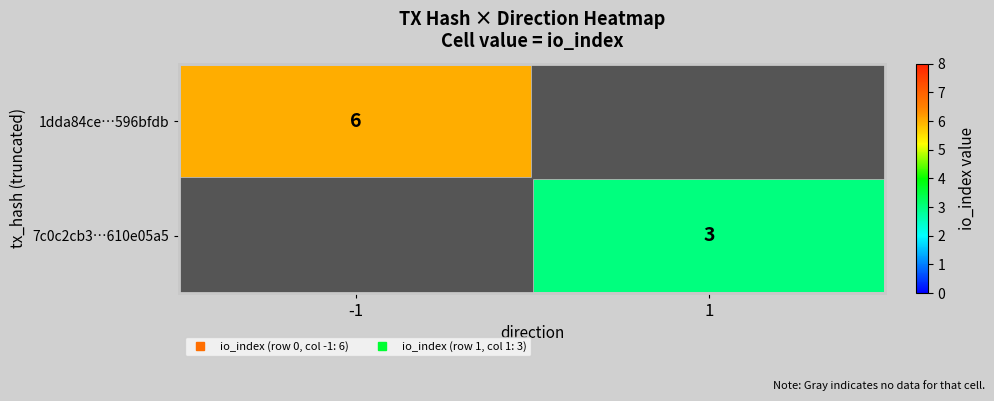

List the labels in order of 1dda84ce…596bfdb value, smallest first.

-1, 1